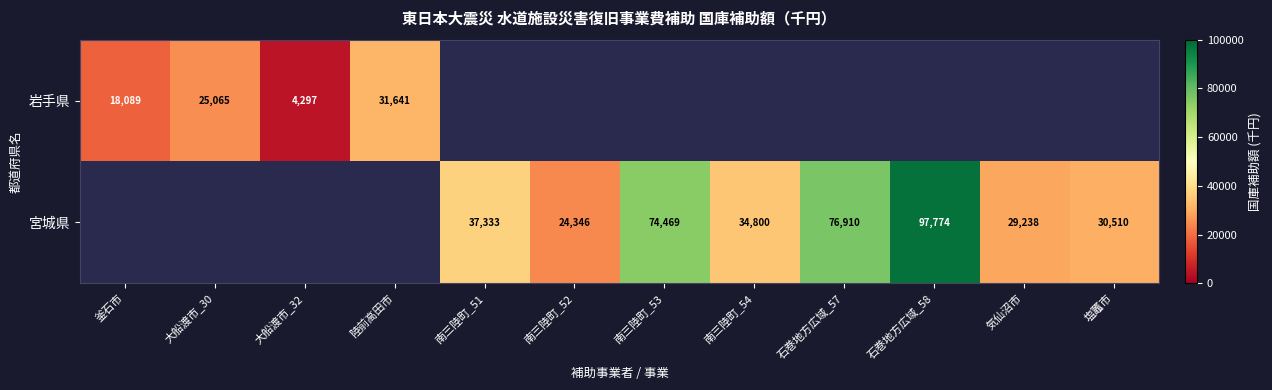

The value of 岩手県 at 大船渡市_32 is 1964.3. True or false?

False